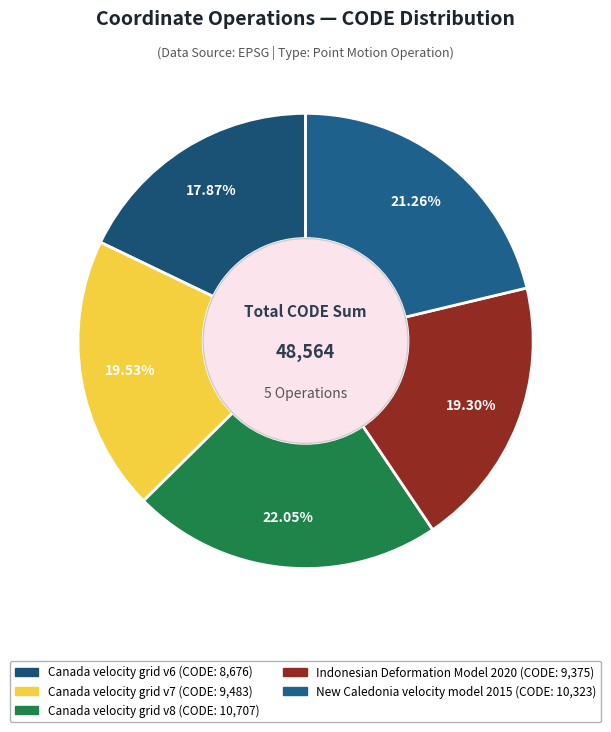

Which slice is the largest?

Canada velocity grid v8